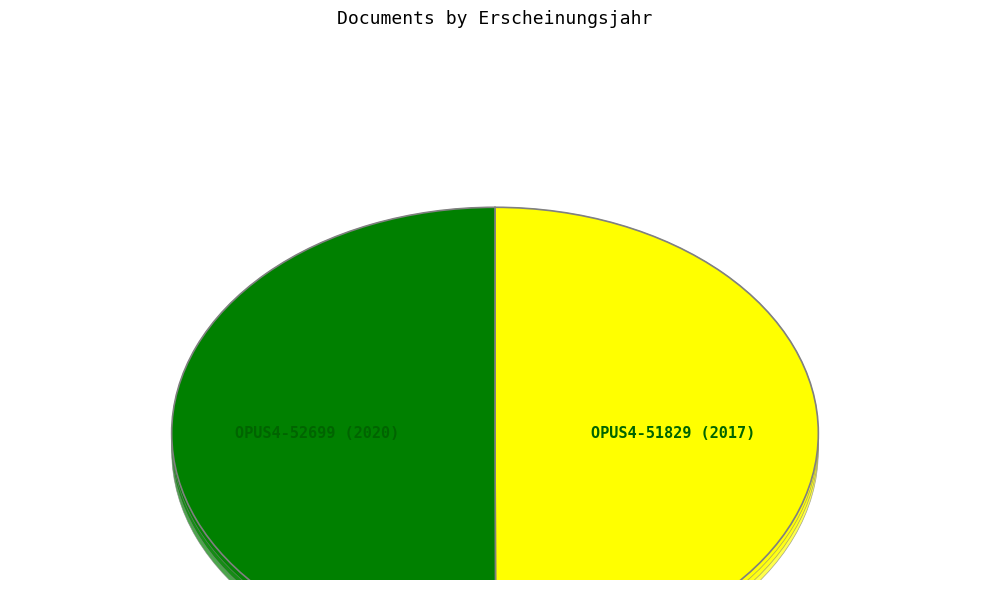

What percentage is NOT represented by OPUS4-51829?

50.0%